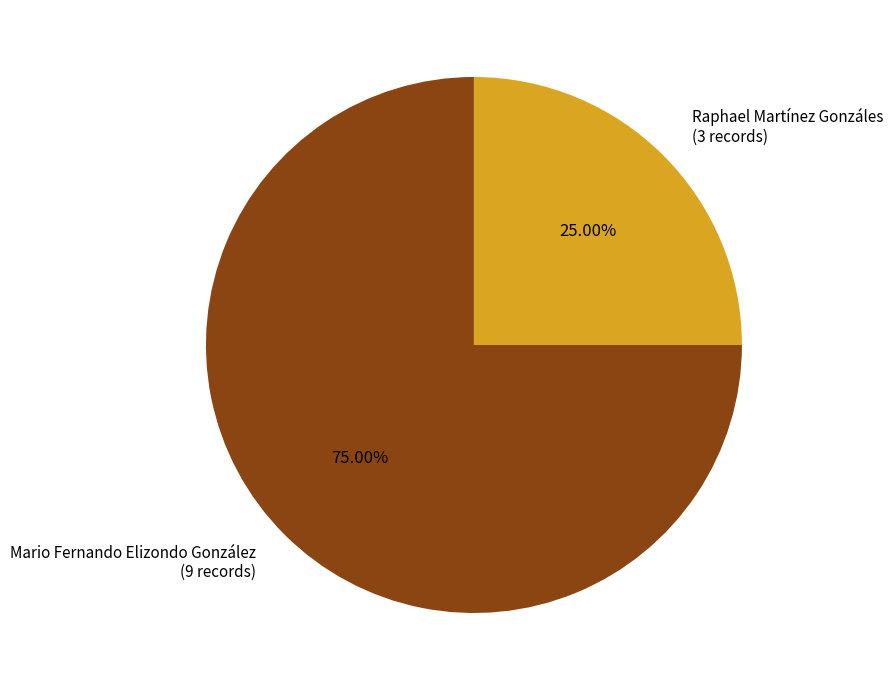

To the nearest percent, what portion does Mario Fernando Elizondo González represent?

75%